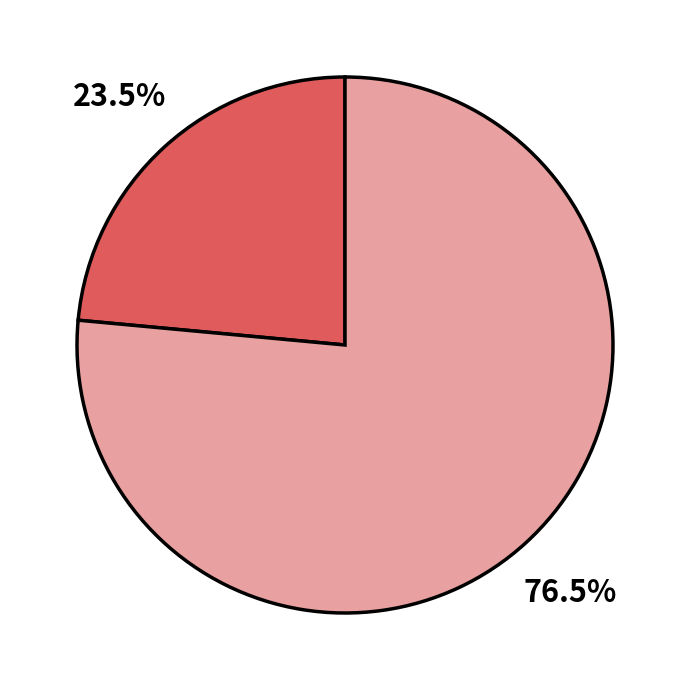

Is there any slice that represents more than half of the pie?

Yes